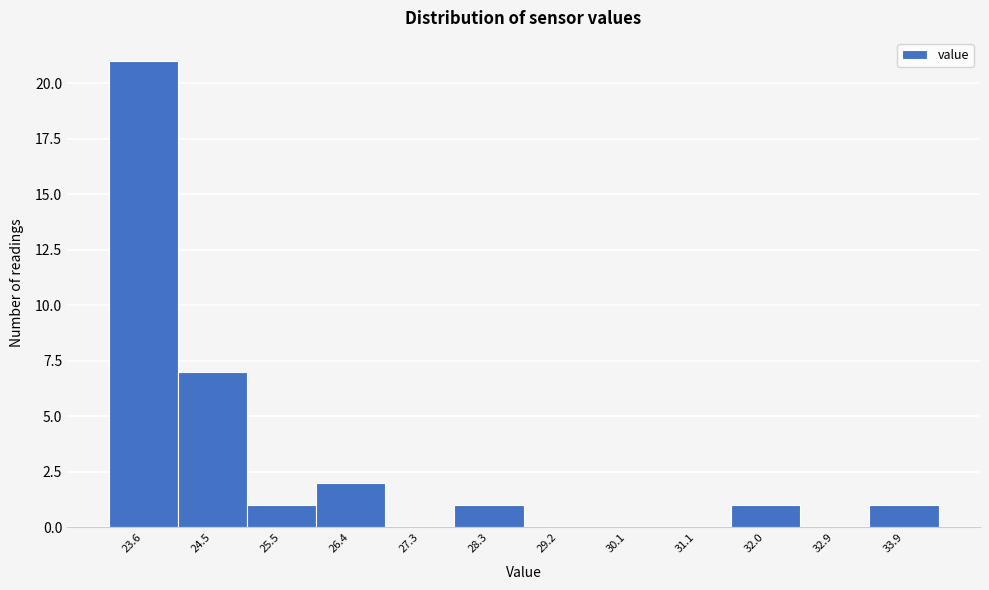

Reading left to right, extract all data points from this chart.

23.6=21	24.5=7	25.5=1	26.4=2	27.3=0	28.3=1	29.2=0	30.1=0	31.1=0	32.0=1	32.9=0	33.9=1